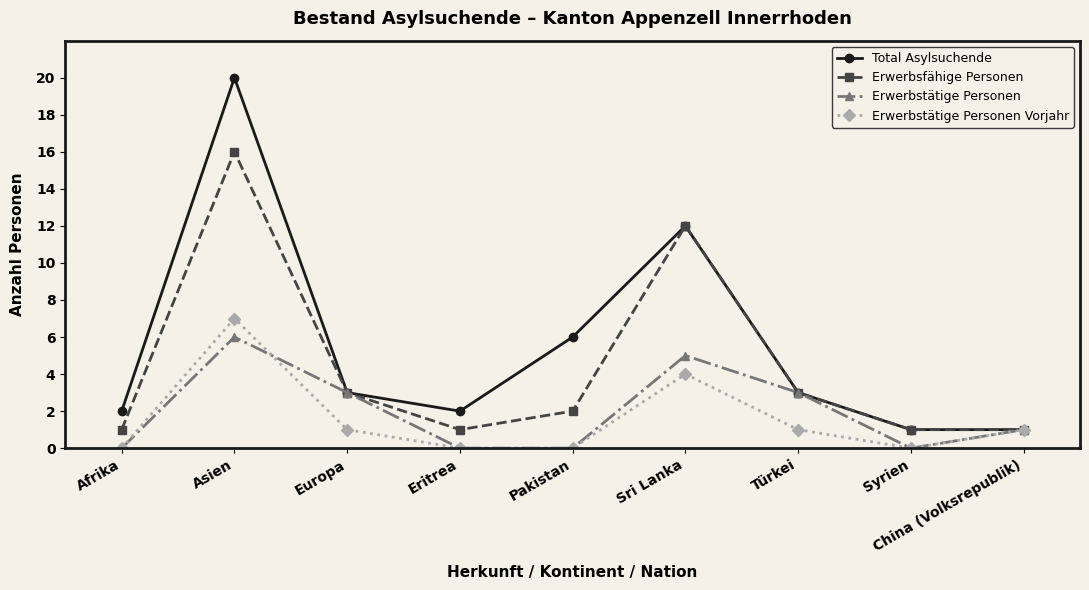

At which label does Erwerbsfähige Personen first exceed 2?

Asien